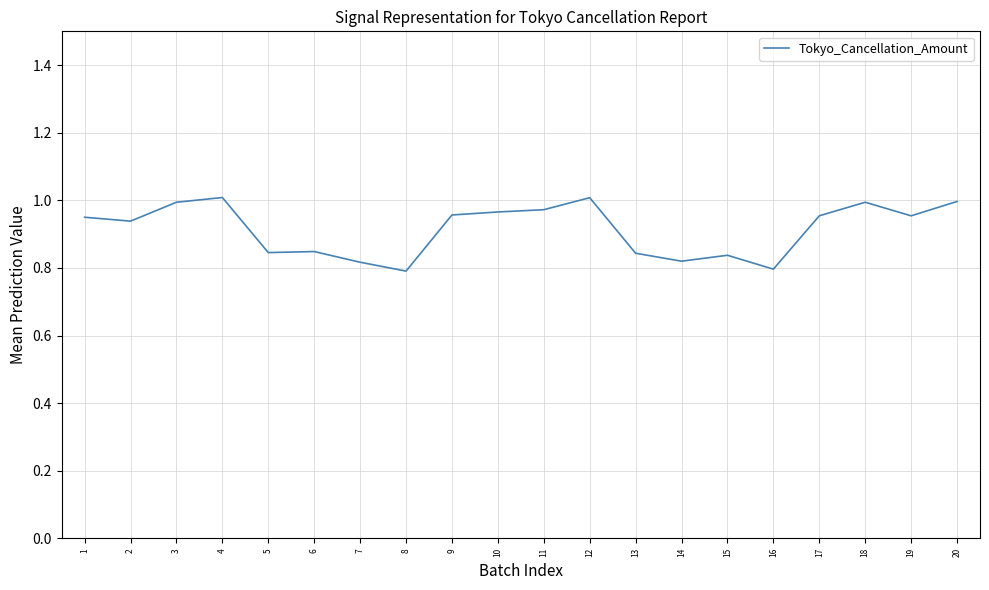

The chart shows a value of 1.4 at 14. True or false?

False